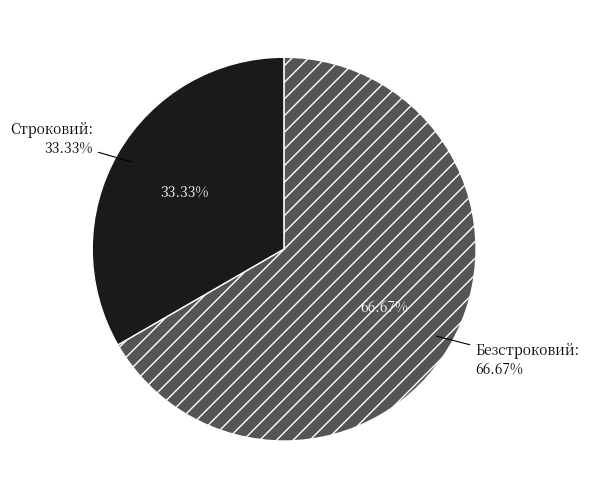

What percentage is NOT represented by Строковий?

66.7%